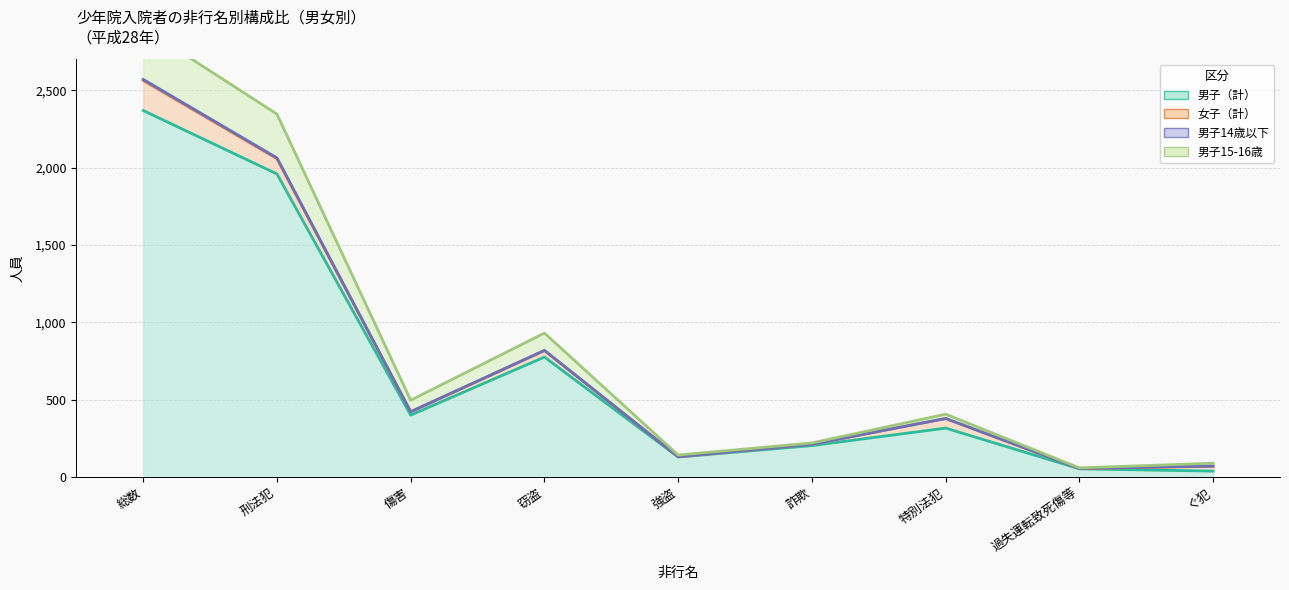

What is the difference between the maximum and second lowest values in the 男子（計） series?

2315